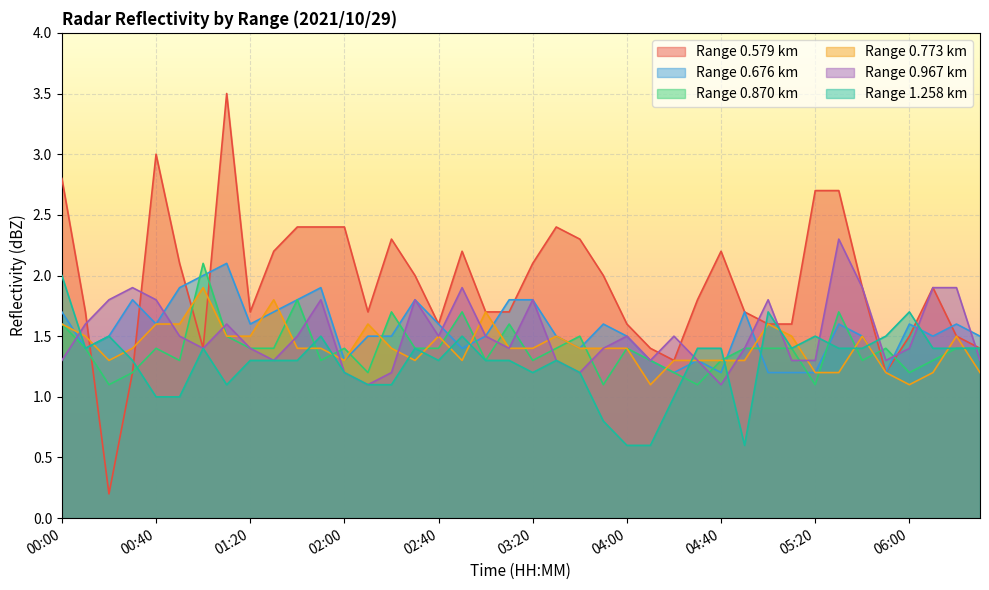

Which label corresponds to the largest value in the chart?

01:10